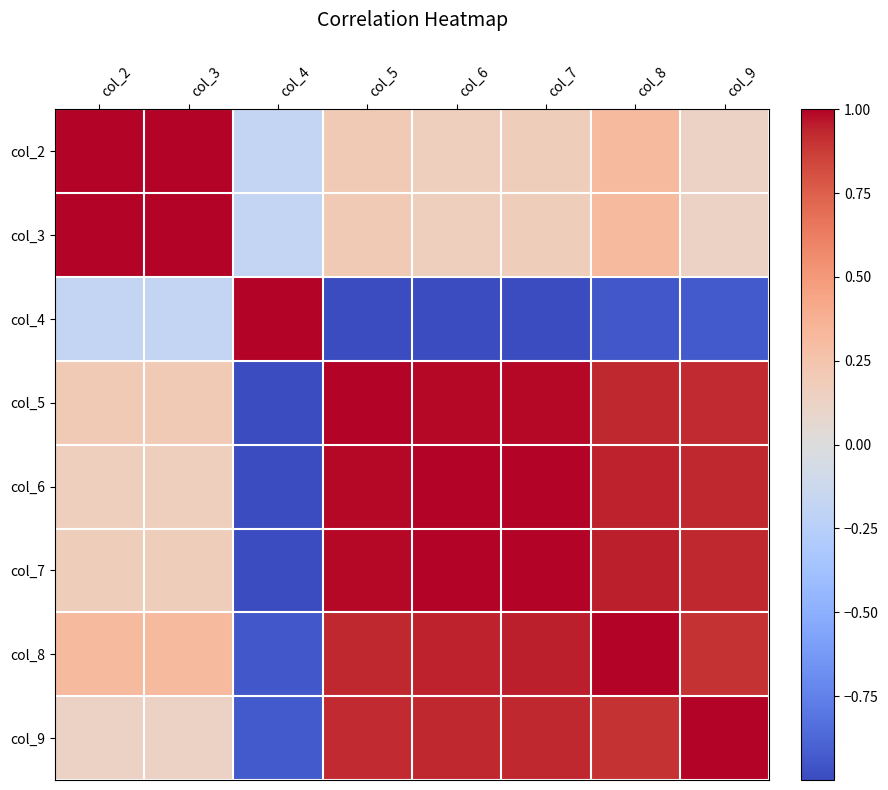

Which label corresponds to the largest value in the chart?

col_2